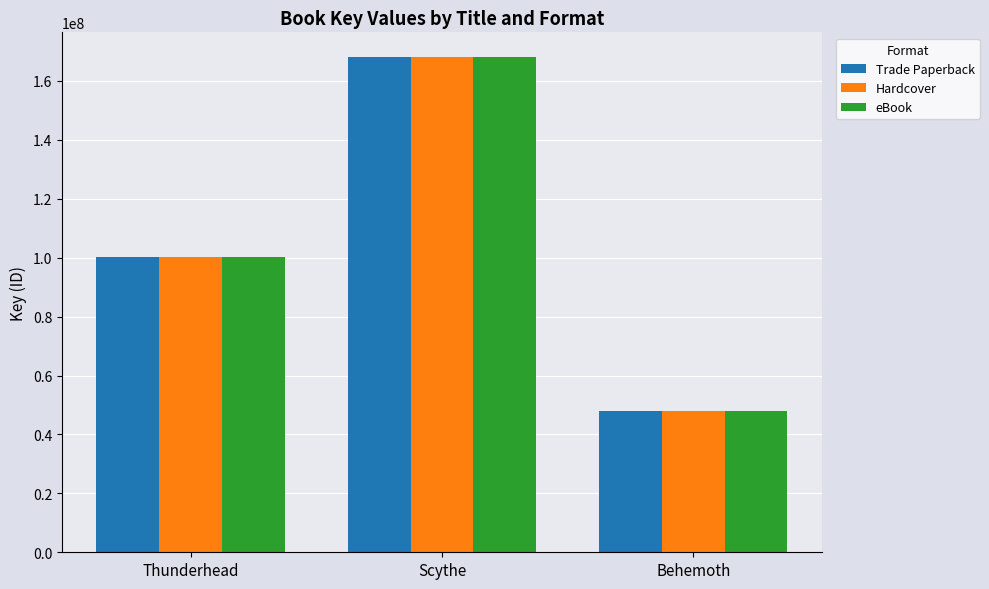

How many groups of bars are there?

3